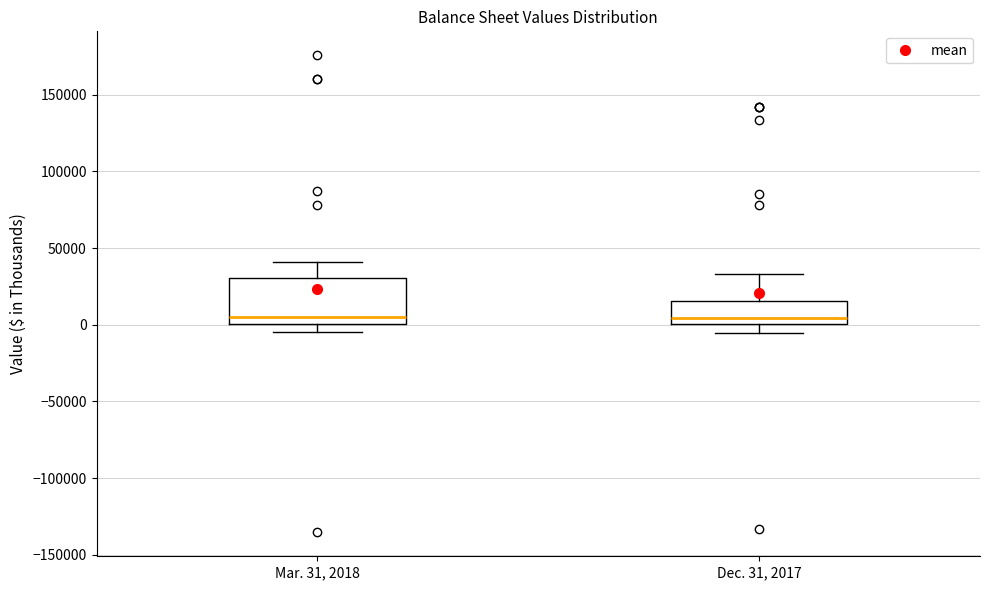

Reading left to right, transcribe this box plot: for each box, give where its median line is, the range the box spans, and where its two whiskers end, as read against the y-axis. The values are not printed on the chart, so give them approximately, as read against the axis.

Mar. 31, 2018: median 5000, box 0 to 30000, whiskers -5000 to 40000
Dec. 31, 2017: median 5000, box 0 to 15000, whiskers -5000 to 35000